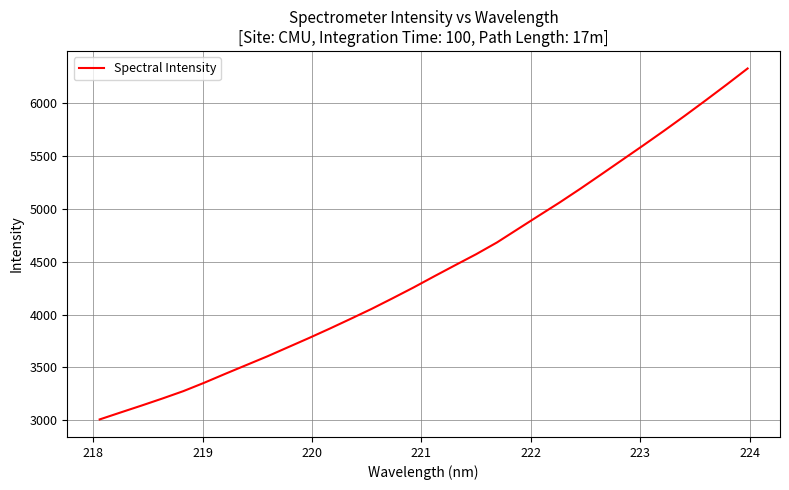

Is this an area chart (filled region under the line)?

No